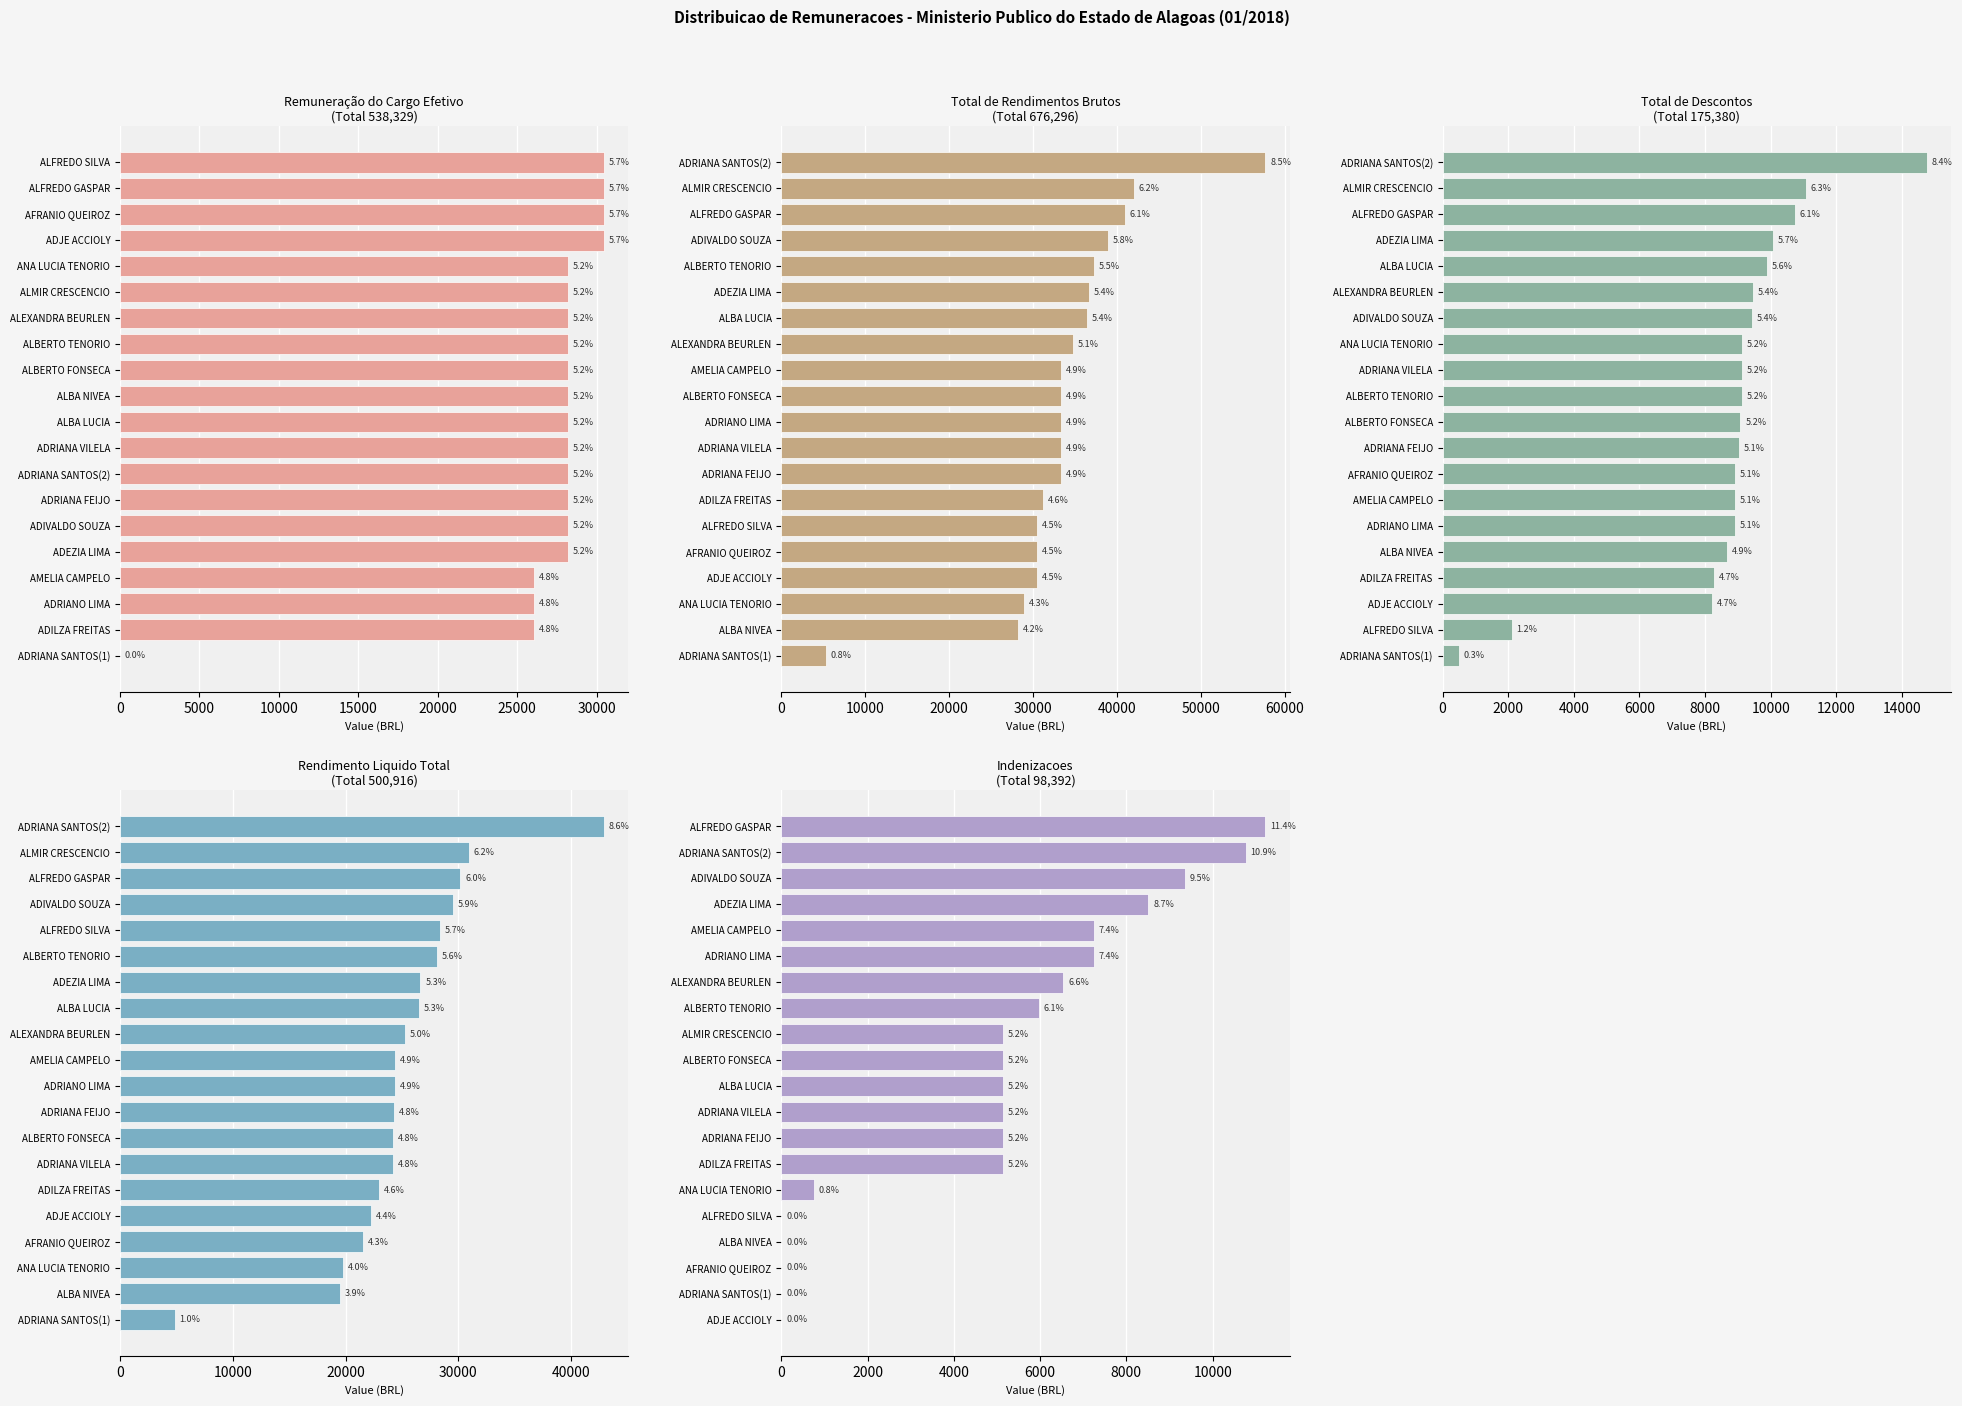

Which series has the largest total across all categories?

Total de Rendimentos Brutos